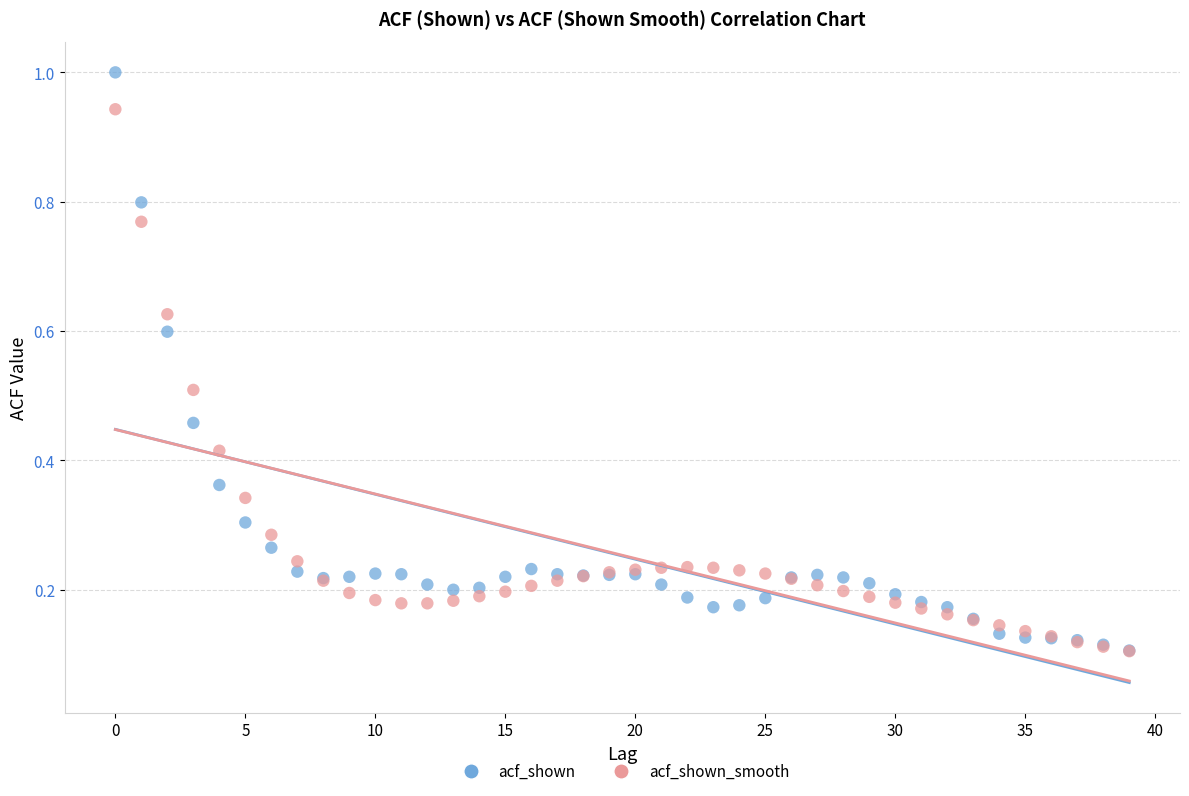

What are all the series names shown in the legend?

acf_shown, acf_shown_smooth